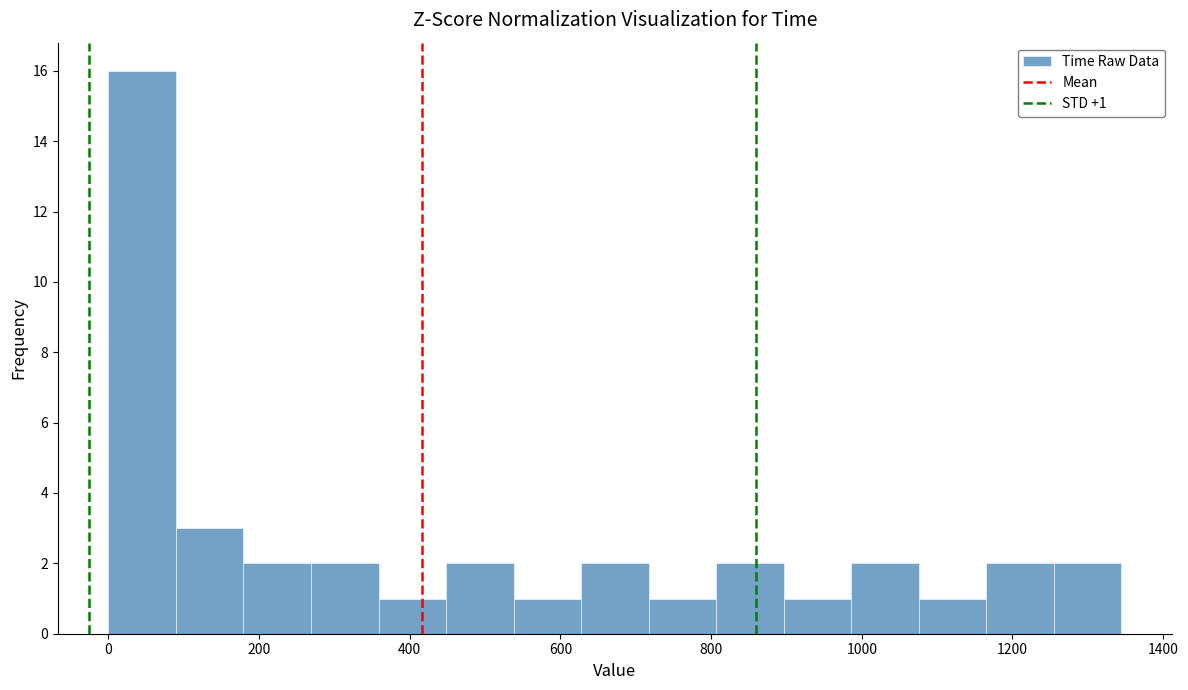

Which range on the x-axis has the tallest bar?

0 to 80